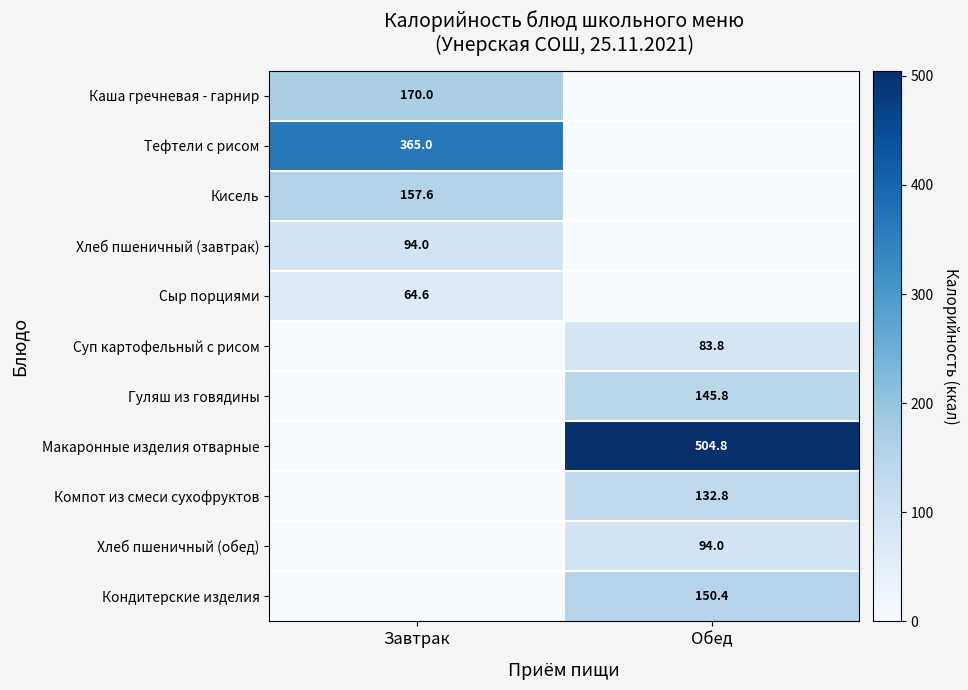

The Суп картофельный с рисом series shows 83.8 at Обед. True or false?

True